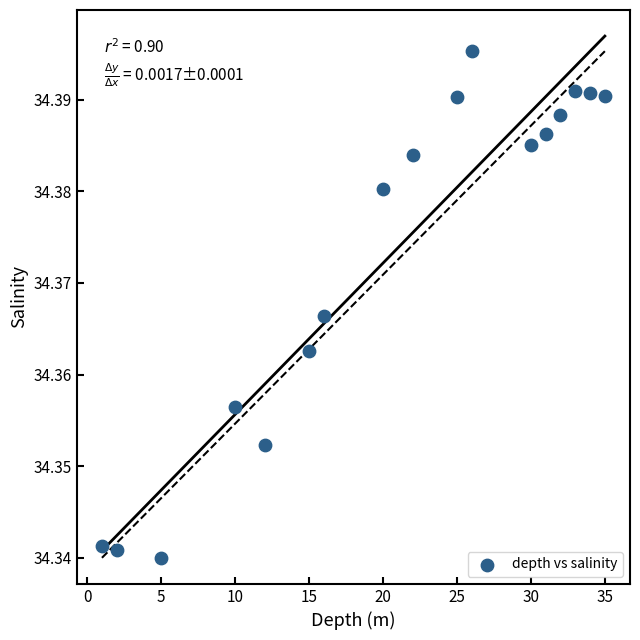

What is the range of X values (max minus min)?

34.0